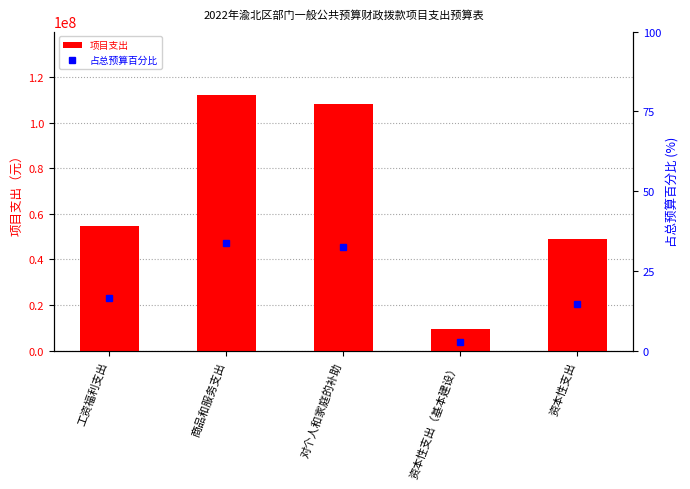

Rank the categories by 项目支出 value from lowest to highest.

资本性支出（基本建设）, 资本性支出, 工资福利支出, 对个人和家庭的补助, 商品和服务支出